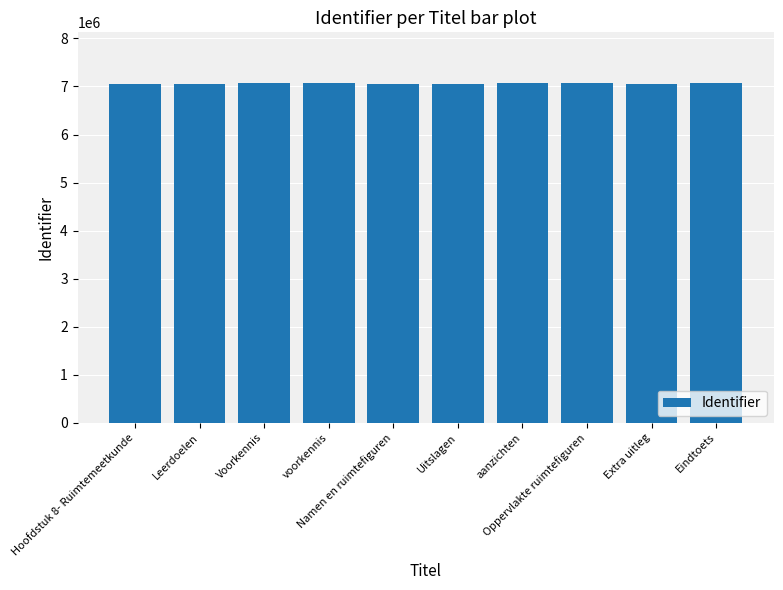

How many distinct data groups are displayed?

1